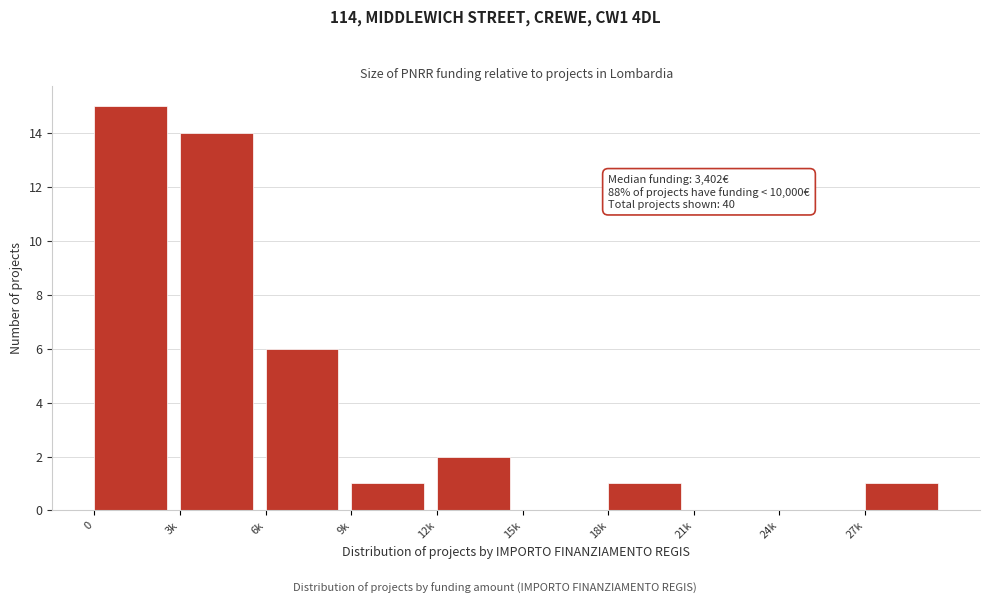

Reading left to right, list all the values displayed in this chart.

0=15	3k=14	6k=6	9k=1	12k=2	15k=0	18k=1	21k=0	24k=0	27k=1